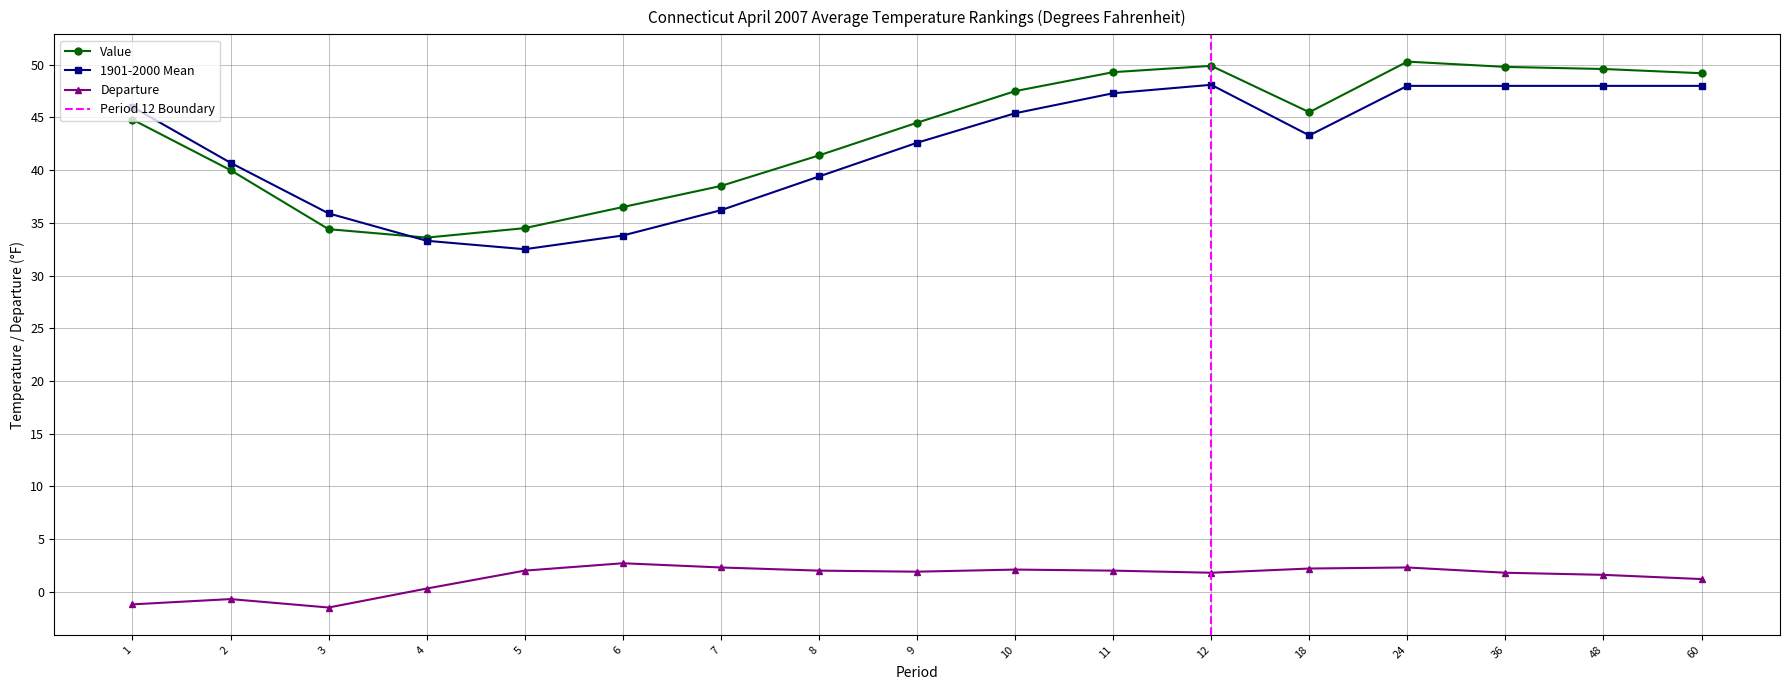

List the series in order of their peak value, lowest first.

Departure, 1901-2000 Mean, Value